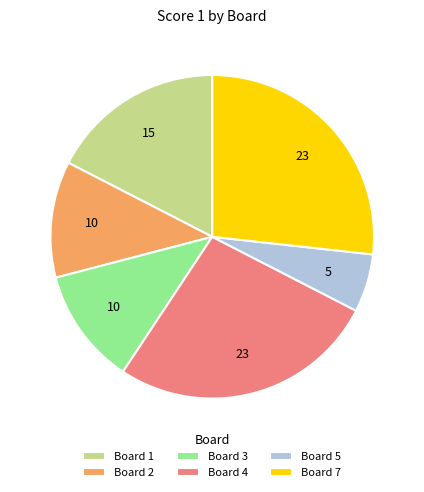

Is the sum of Board 1 and Board 2 greater than half?

No